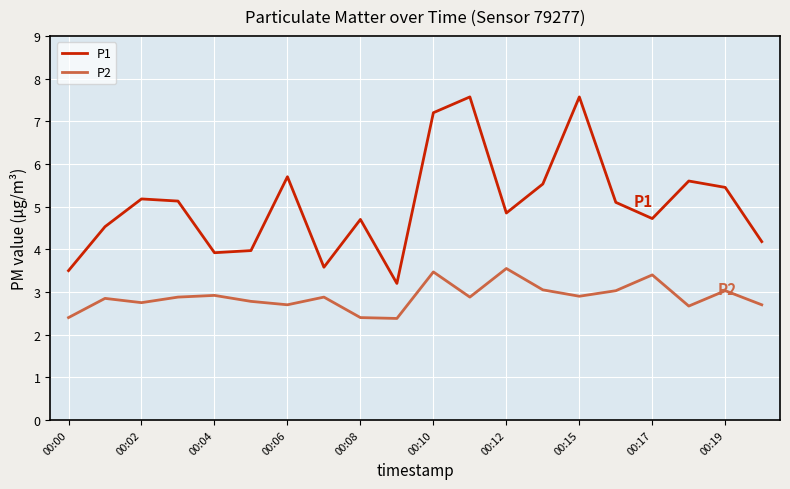

Which series has the largest total across all categories?

P1